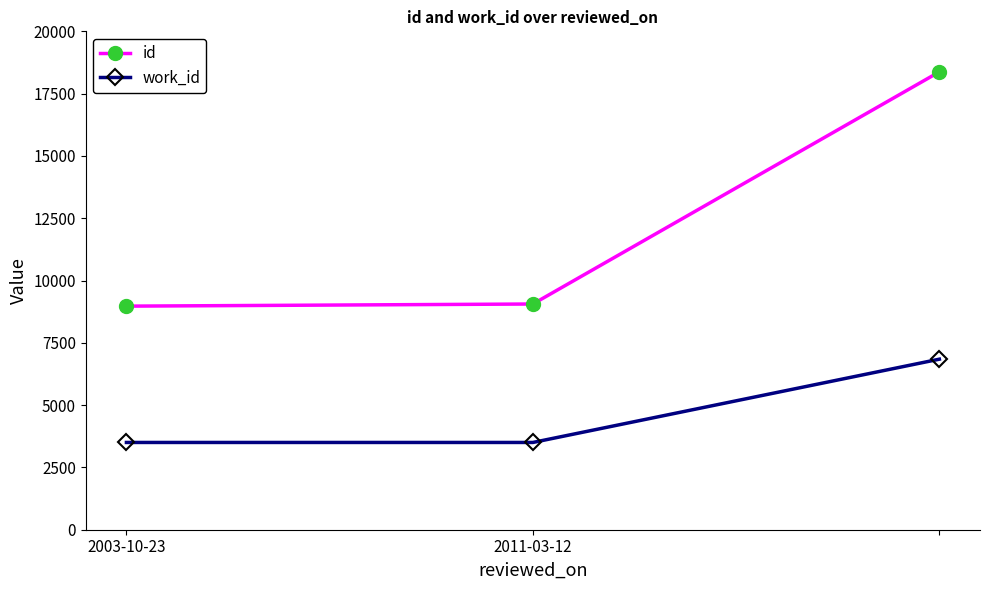

Does the chart display data point markers on the line(s)?

Yes